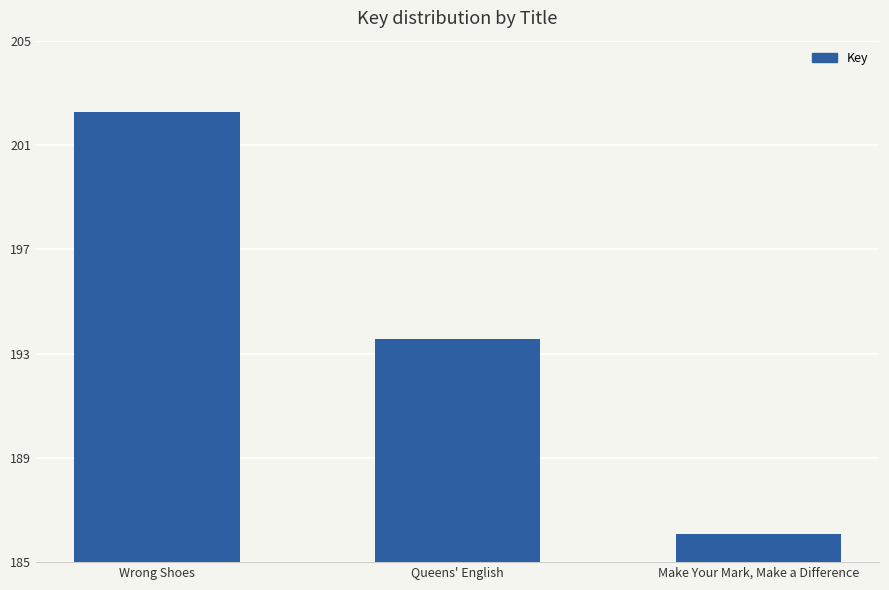

Rank the categories by value from highest to lowest.

Wrong Shoes, Queens' English, Make Your Mark, Make a Difference